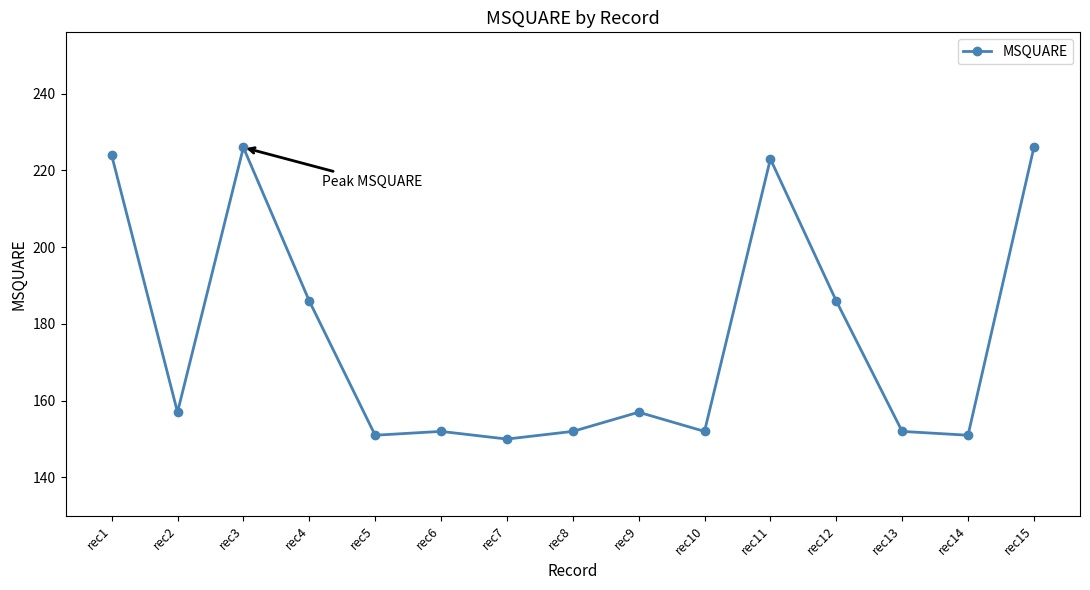

At which category does the data reach its first local valley?

rec2